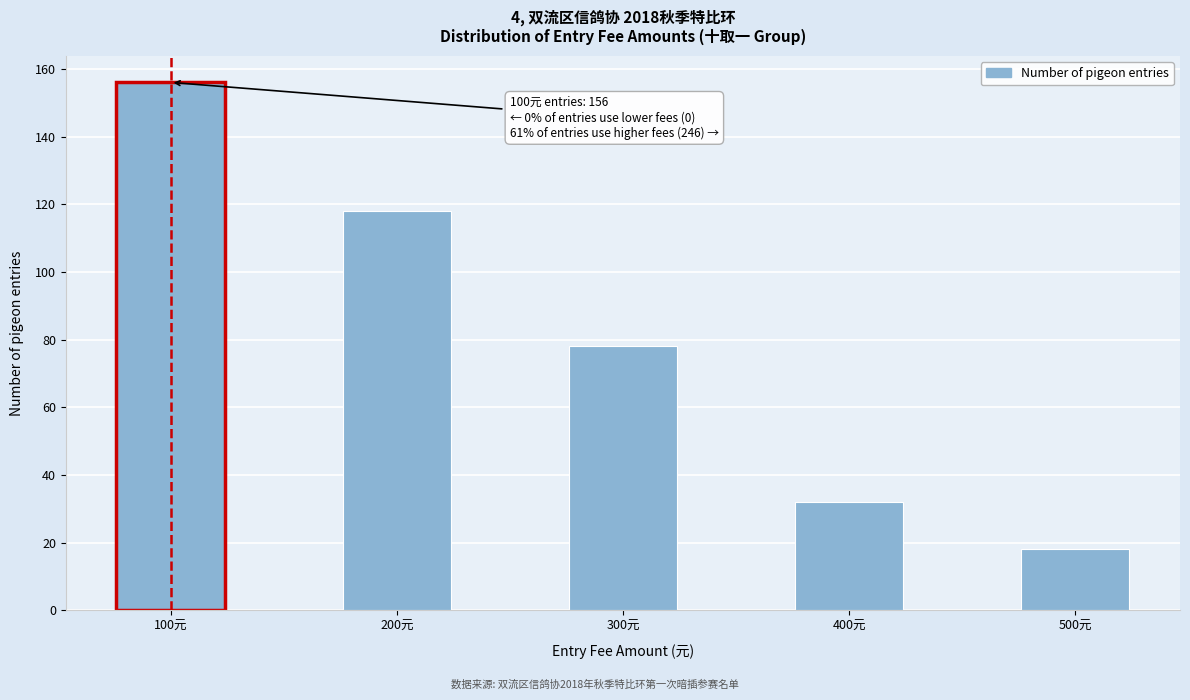

Reading right to left, list all the values displayed in this chart.

18	32	78	118	156